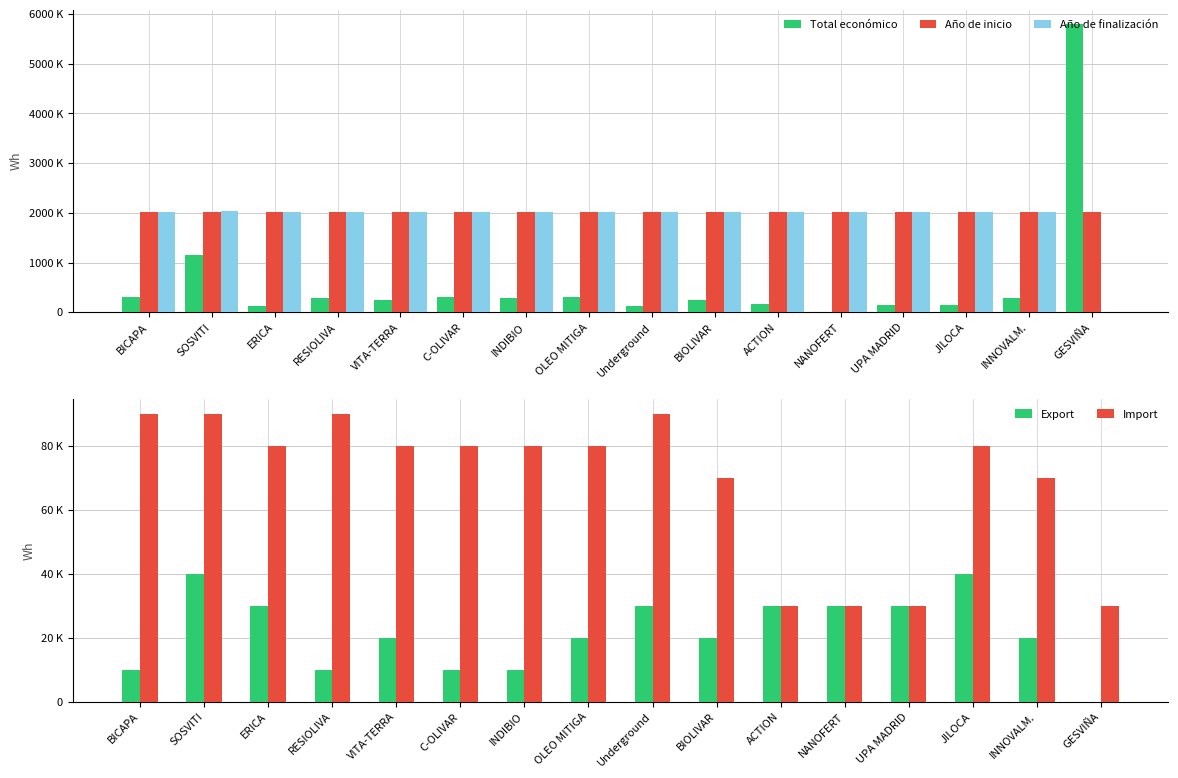

Reading right to left, extract all data points from this chart.

Total económico: GESVIÑA=5792221	INNOVALM.=287260	JILOCA=150000	UPA MADRID=155978	NANOFERT=0	ACTION=164925	BIOLIVAR=253495	Underground=120000	OLEO MITIGA=299938	INDIBIO=290328	C-OLIVAR=299900	VITA-TERRA=255921	RESIOLIVA=292495	ERICA=134112	SOSVITI=1159200	BICAPA=299997
Año de inicio: GESVIÑA=2018000	INNOVALM.=2022000	JILOCA=2023000	UPA MADRID=2018000	NANOFERT=2018000	ACTION=2018000	BIOLIVAR=2022000	Underground=2024000	OLEO MITIGA=2023000	INDIBIO=2023000	C-OLIVAR=2023000	VITA-TERRA=2023000	RESIOLIVA=2024000	ERICA=2023000	SOSVITI=2024000	BICAPA=2024000
Año de finalización: GESVIÑA=0	INNOVALM.=2024000	JILOCA=2027000	UPA MADRID=2021000	NANOFERT=2021000	ACTION=2021000	BIOLIVAR=2024000	Underground=2027000	OLEO MITIGA=2025000	INDIBIO=2024000	C-OLIVAR=2024000	VITA-TERRA=2025000	RESIOLIVA=2025000	ERICA=2026000	SOSVITI=2028000	BICAPA=2025000
Export: GESVIÑA=0	INNOVALM.=20000	JILOCA=40000	UPA MADRID=30000	NANOFERT=30000	ACTION=30000	BIOLIVAR=20000	Underground=30000	OLEO MITIGA=20000	INDIBIO=10000	C-OLIVAR=10000	VITA-TERRA=20000	RESIOLIVA=10000	ERICA=30000	SOSVITI=40000	BICAPA=10000
Import: GESVIÑA=30000	INNOVALM.=70000	JILOCA=80000	UPA MADRID=30000	NANOFERT=30000	ACTION=30000	BIOLIVAR=70000	Underground=90000	OLEO MITIGA=80000	INDIBIO=80000	C-OLIVAR=80000	VITA-TERRA=80000	RESIOLIVA=90000	ERICA=80000	SOSVITI=90000	BICAPA=90000